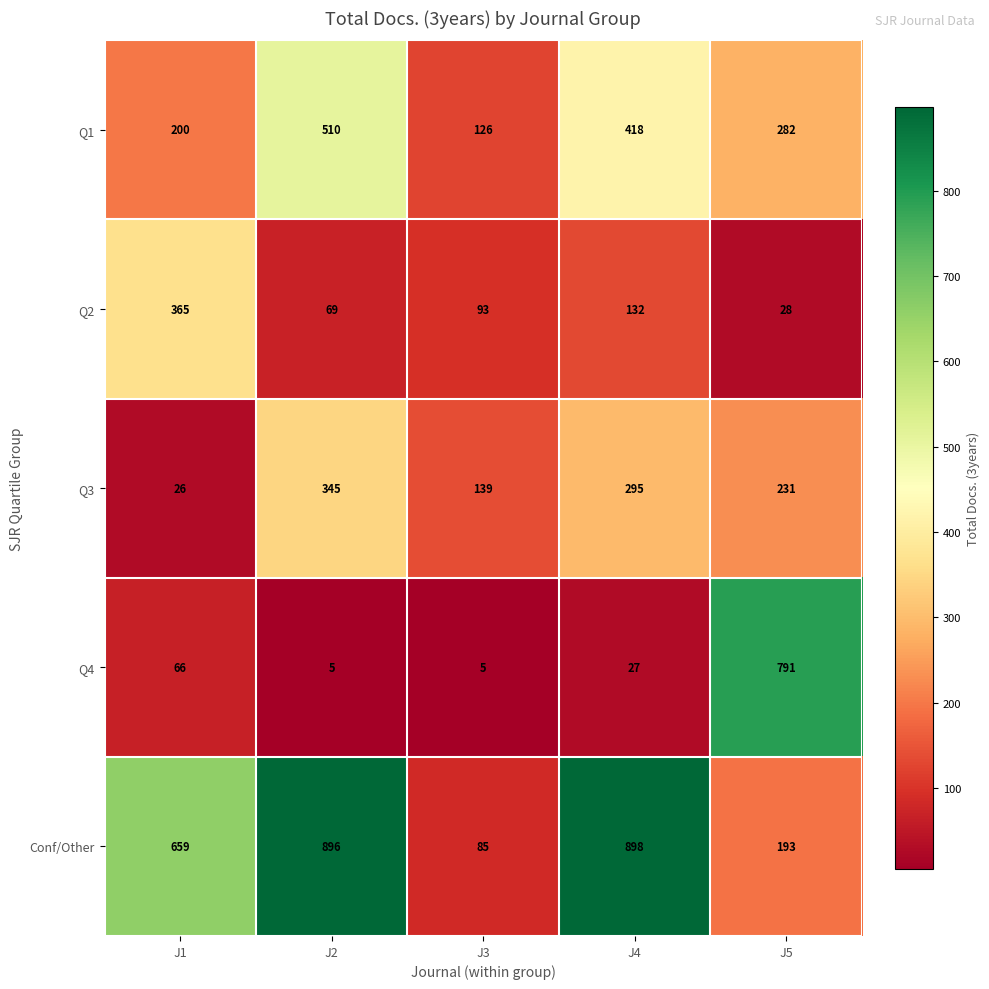

The value of Conf/Other at J1 is 659. True or false?

True